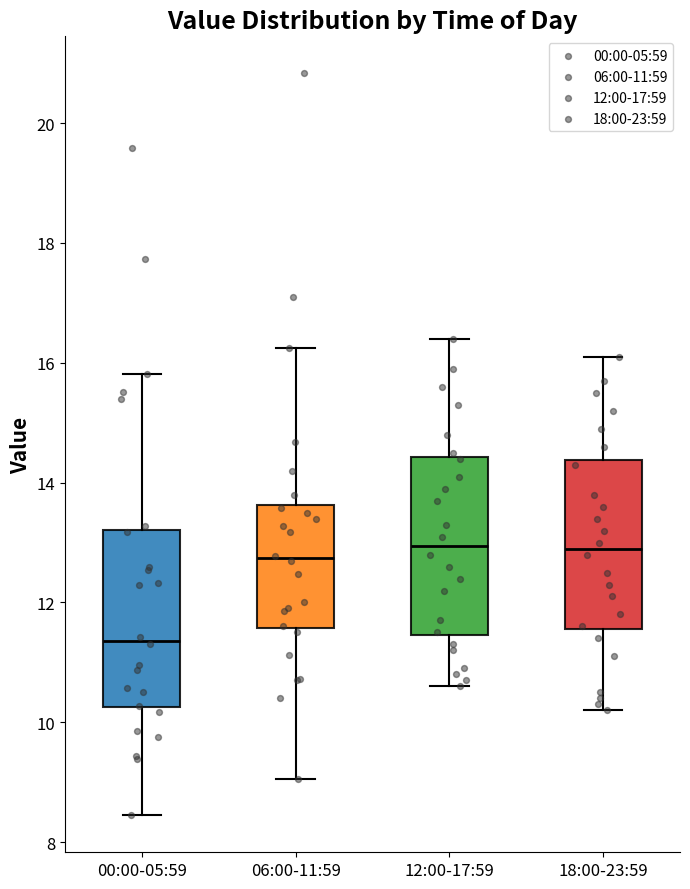

Reading left to right, transcribe this box plot: for each box, give where its median line is, the range the box spans, and where its two whiskers end, as read against the y-axis. The values are not printed on the chart, so give them approximately, as read against the axis.

00:00-05:59: median 11.4, box 10.2 to 13.2, whiskers 8.4 to 15.8
06:00-11:59: median 12.8, box 11.6 to 13.6, whiskers 9.0 to 16.2
12:00-17:59: median 13.0, box 11.4 to 14.4, whiskers 10.6 to 16.4
18:00-23:59: median 13.0, box 11.6 to 14.4, whiskers 10.2 to 16.2